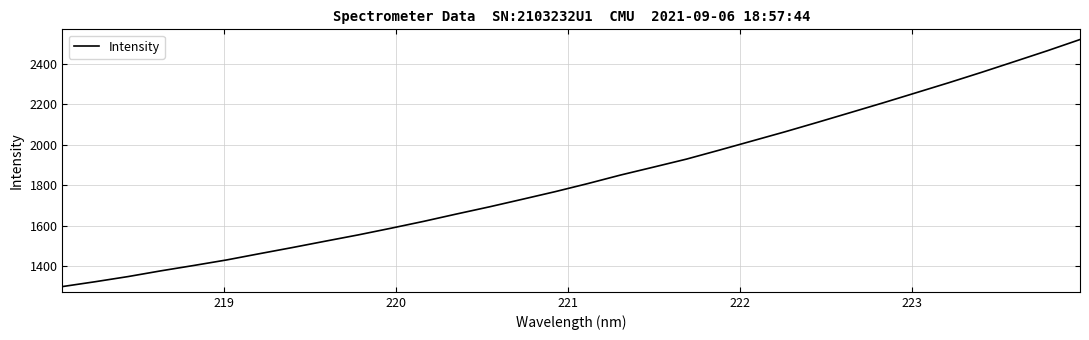

Reading right to left, what are all the values shown in this chart?

2519.4	2463.8	2410.5	2357.6	2306.2	2256.5	2207.0	2158.7	2110.7	2063.5	2018.3	1973.1	1928.7	1889.4	1850.4	1808.1	1768.0	1730.4	1693.1	1657.8	1621.5	1587.4	1554.4	1523.4	1492.1	1461.8	1430.9	1403.5	1377.1	1348.7	1323.3	1299.3